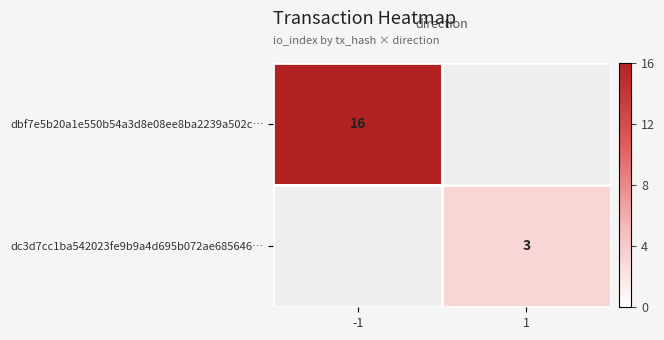

True or false: dc3d7cc1ba542023fe9b9a4d695b072ae685646… has a value of 5 at 1.

False